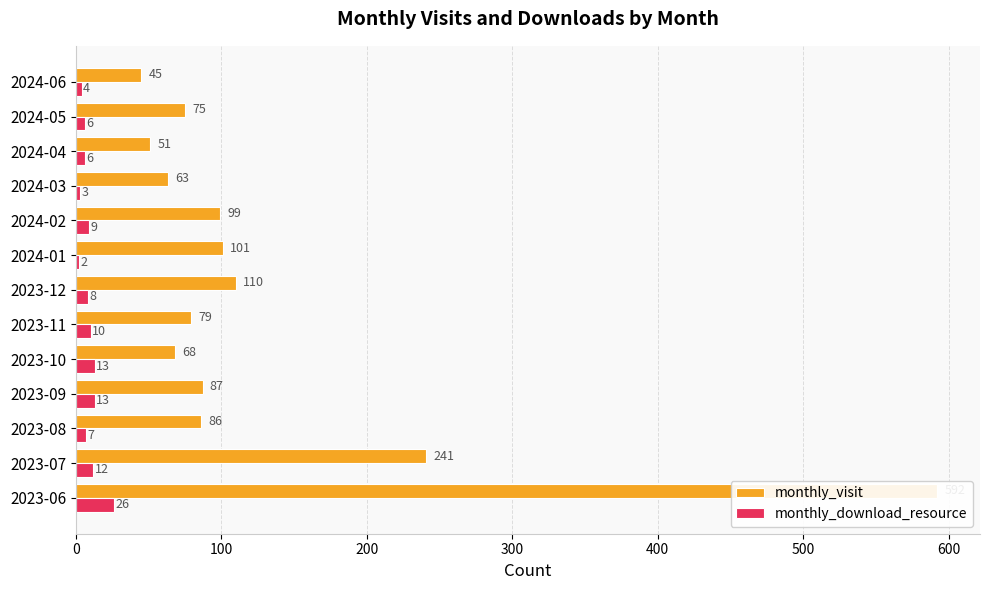

What is the difference between the maximum and minimum values in the monthly_visit series?

547